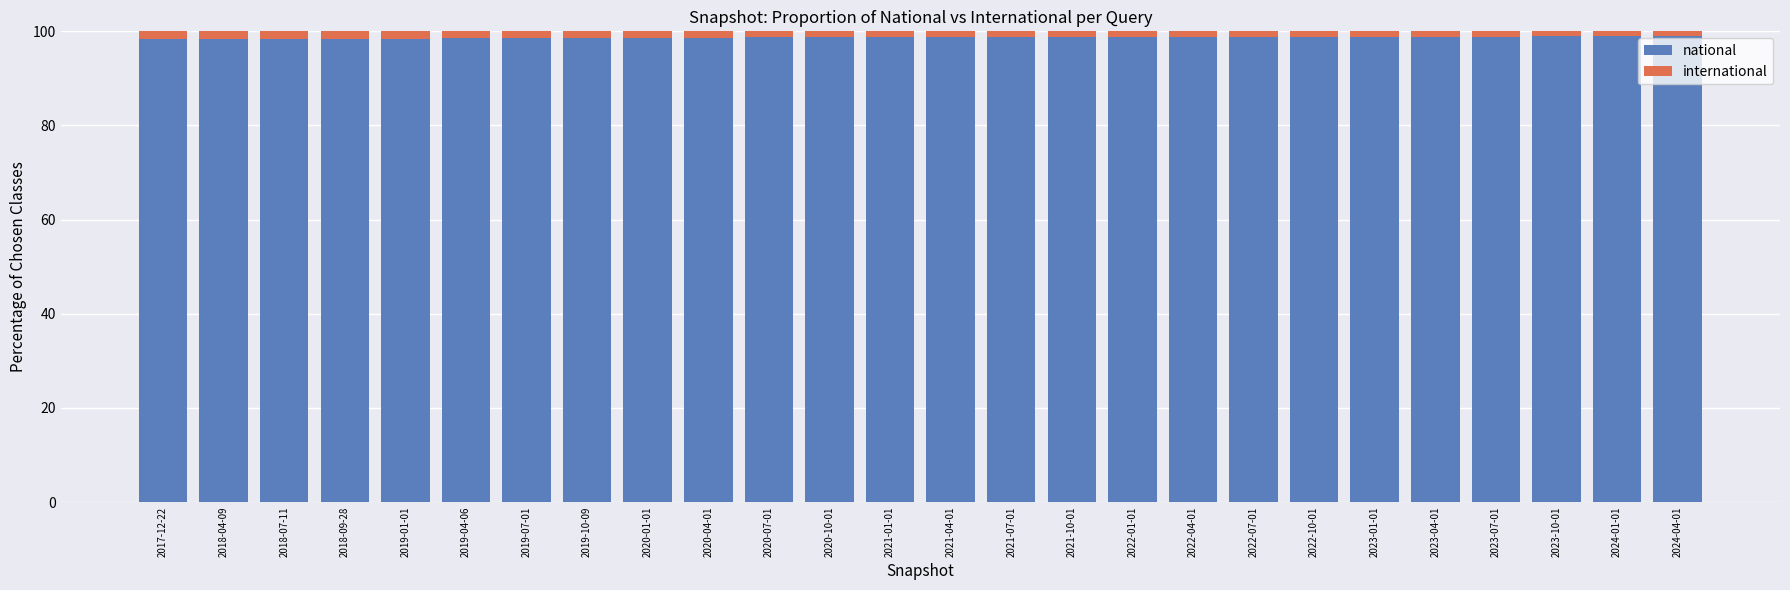

What is the value of the national bar at the 17th from the left?

98.8